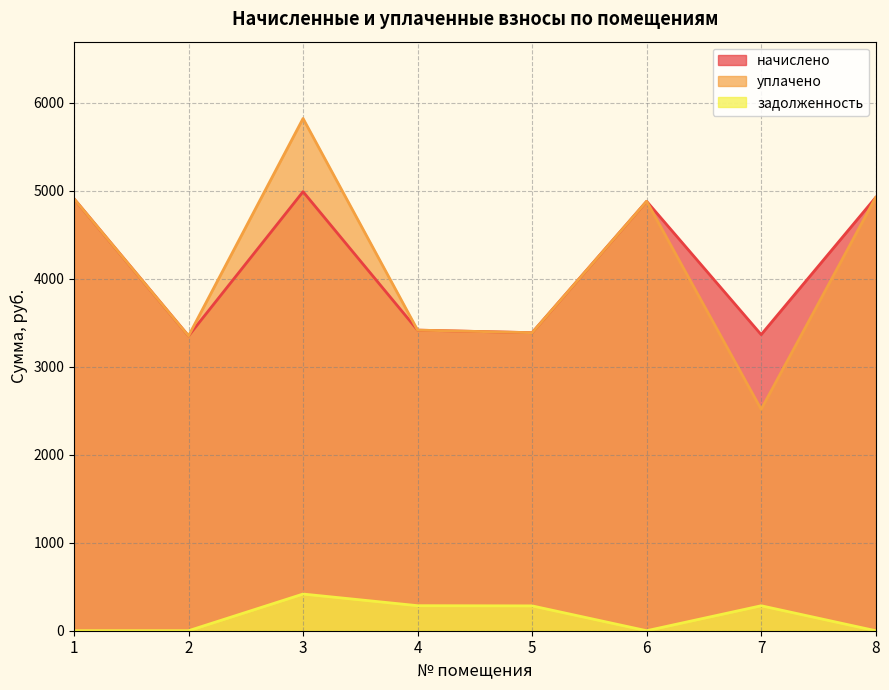

Read the задолженность value at 5.

282.3